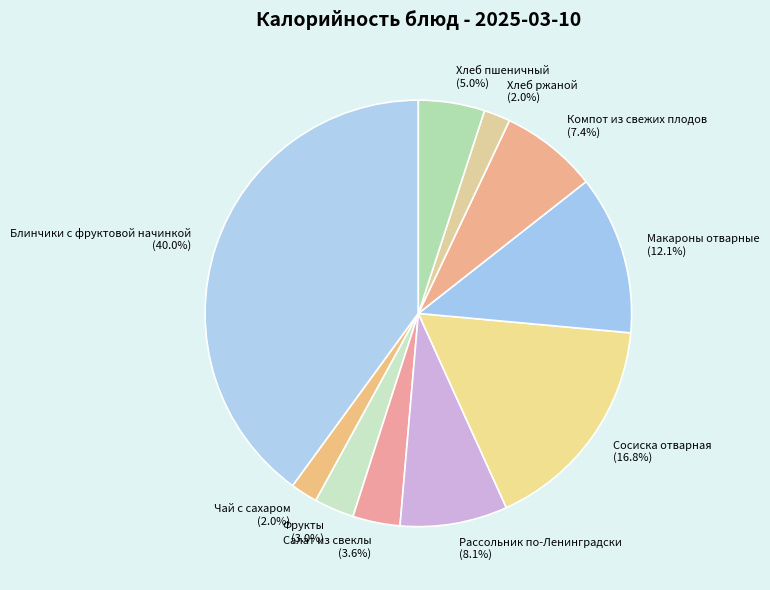

What is the ratio of the value at Фрукты to the value at Чай с сахаром?

1.5